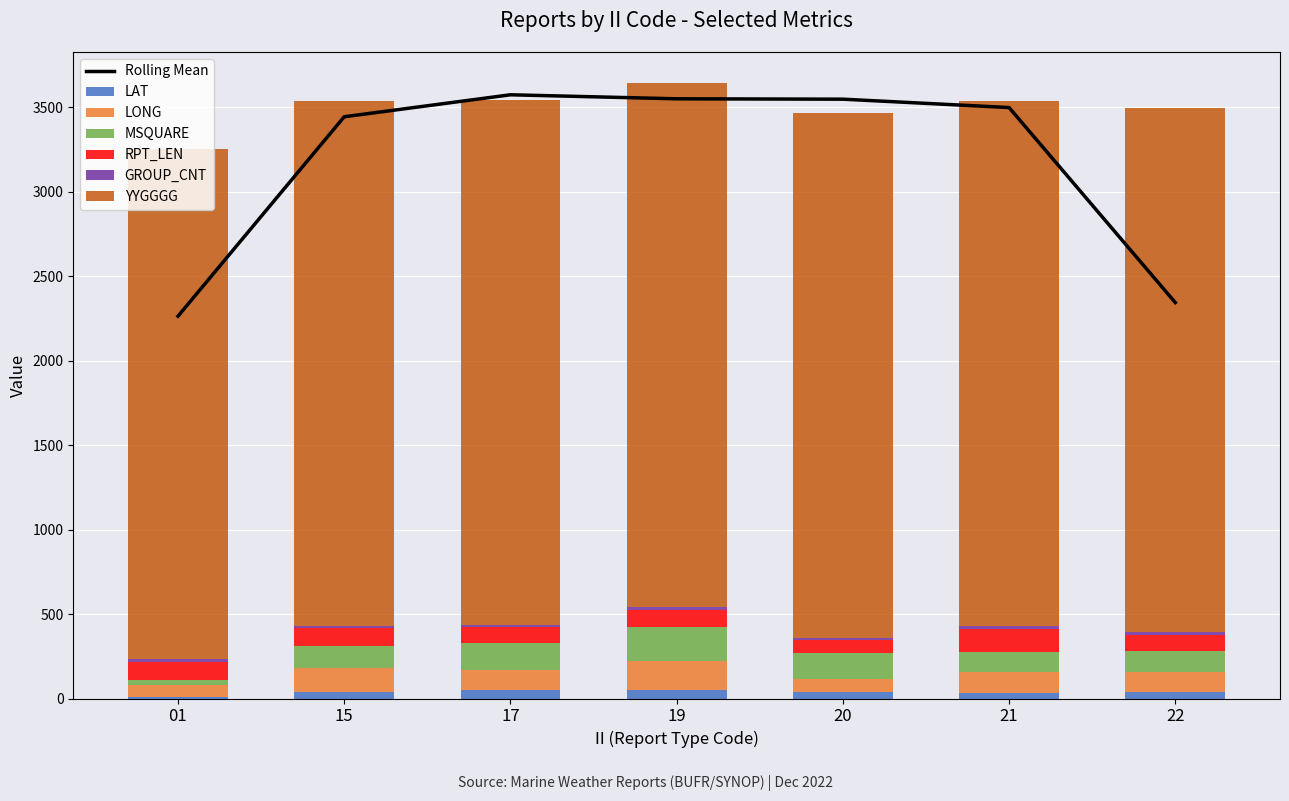

At 17, list the series in order from smallest to largest.

GROUP_CNT, LAT, RPT_LEN, LONG, MSQUARE, YYGGGG